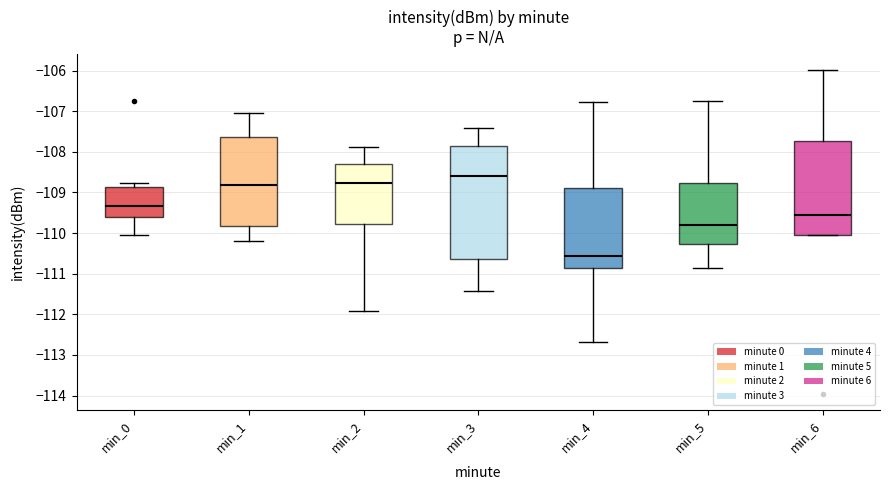

Which box has the highest median line?

min_3